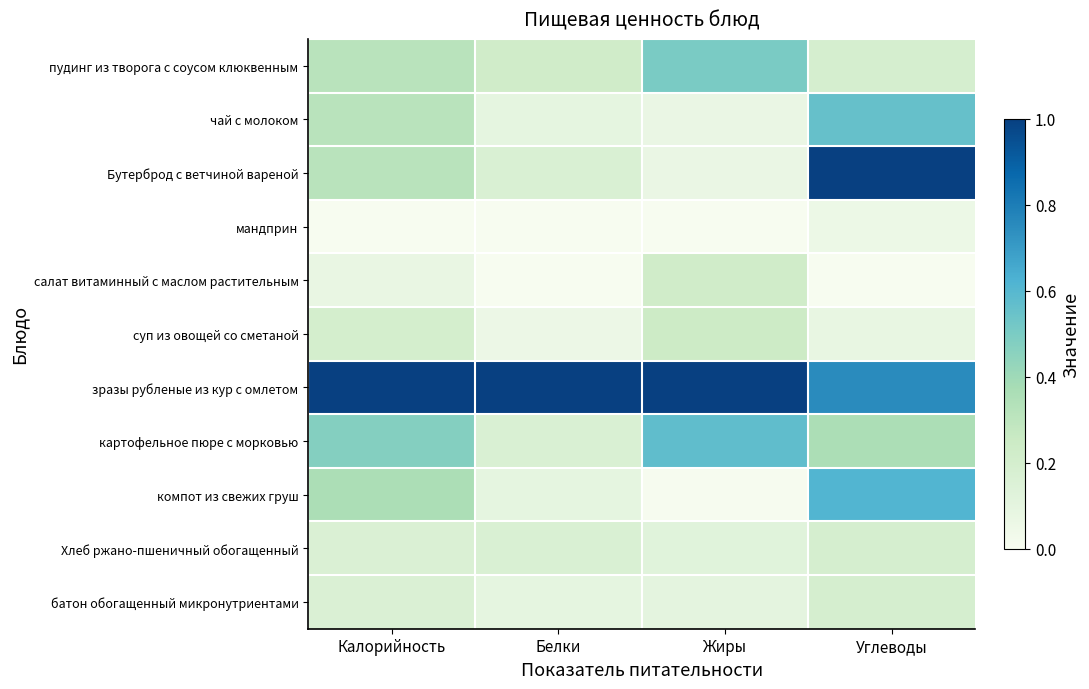

What is the difference between the highest and lowest values at Белки?

1.0